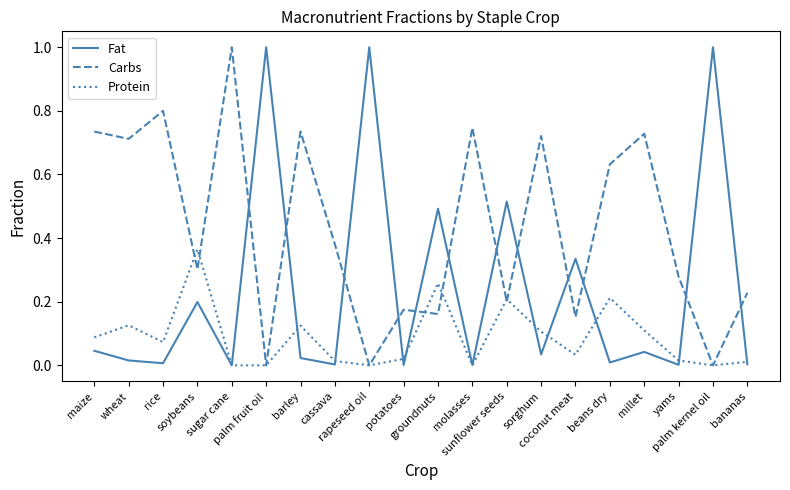

What position from the right is cassava?

13